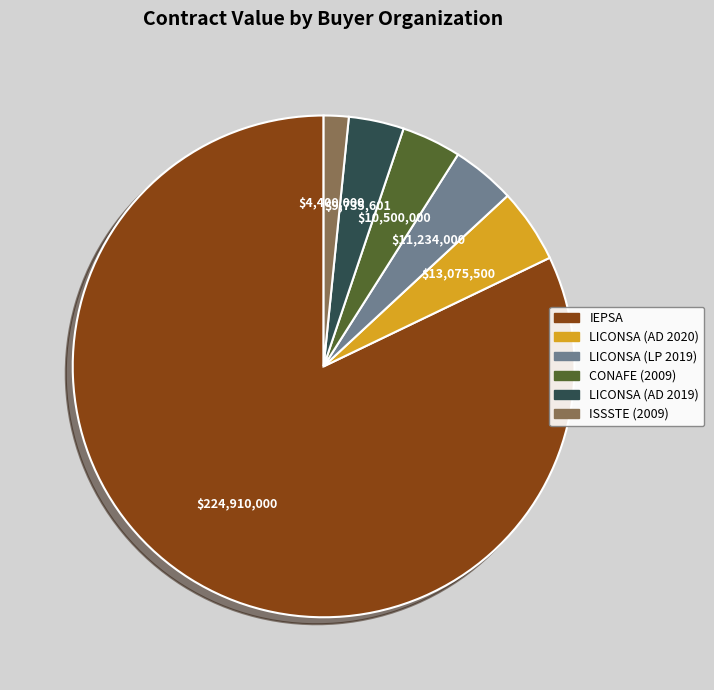

Is there any slice that represents more than half of the pie?

Yes